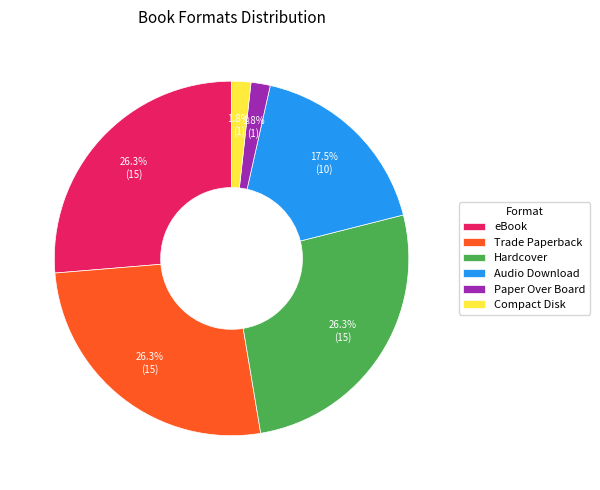

What is the total percentage of Hardcover and Trade Paperback?

52.6%